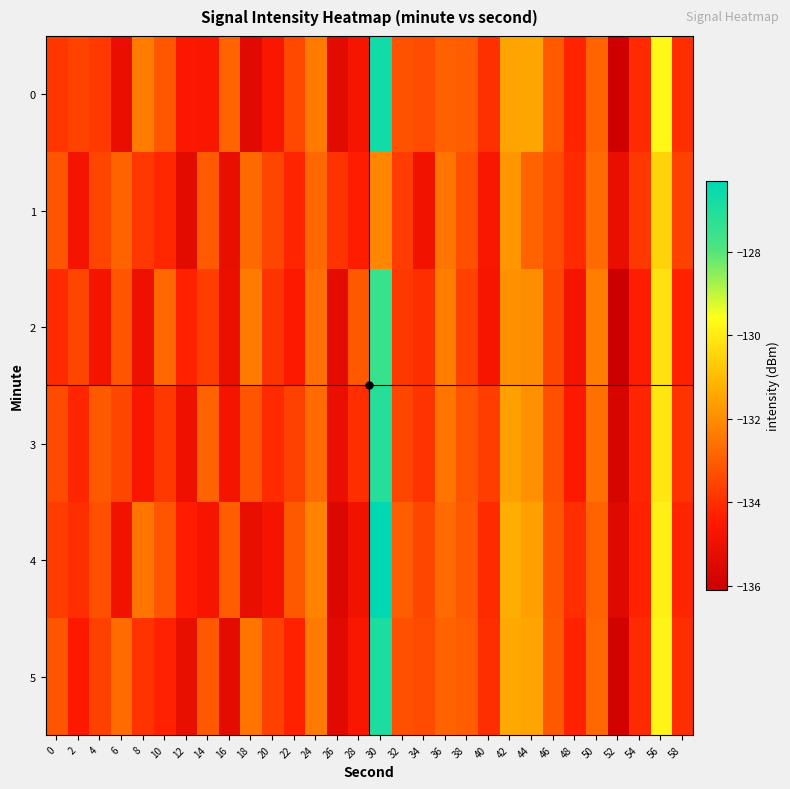

At 58, list the series in order from smallest to largest.

2, 4, 0, 5, 3, 1